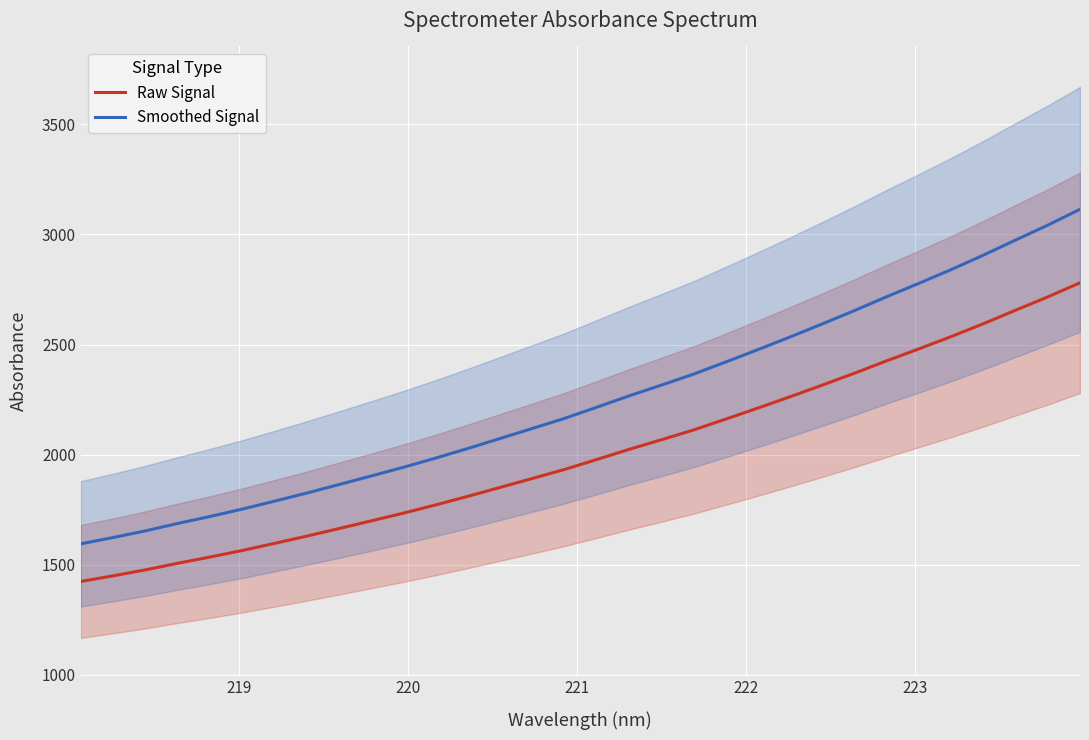

True or false: Raw Signal and Smoothed Signal cross at least once.

False